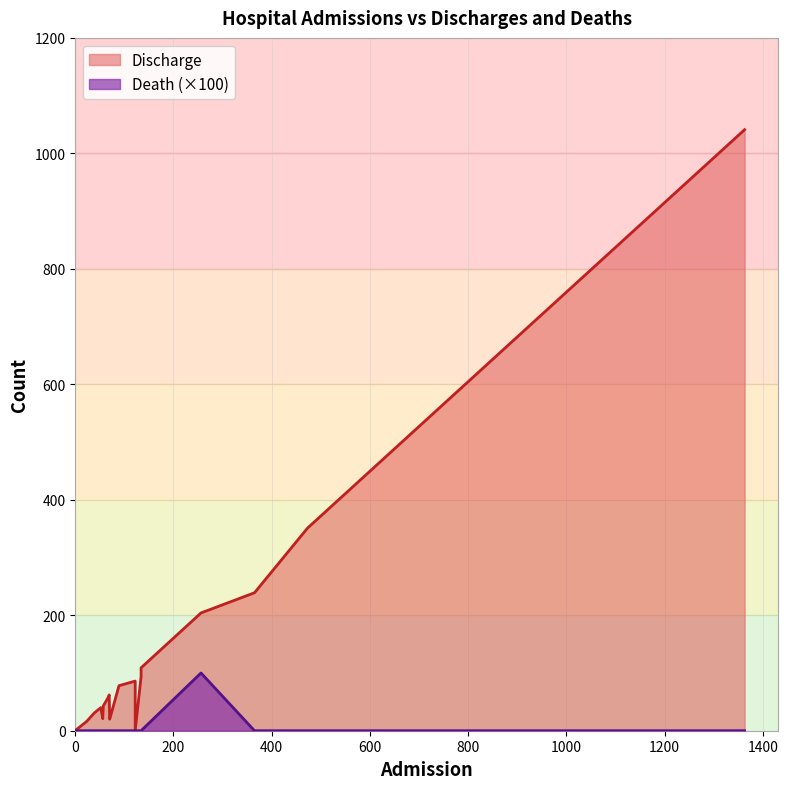

At how many categories does at least one series exceed 183?

4